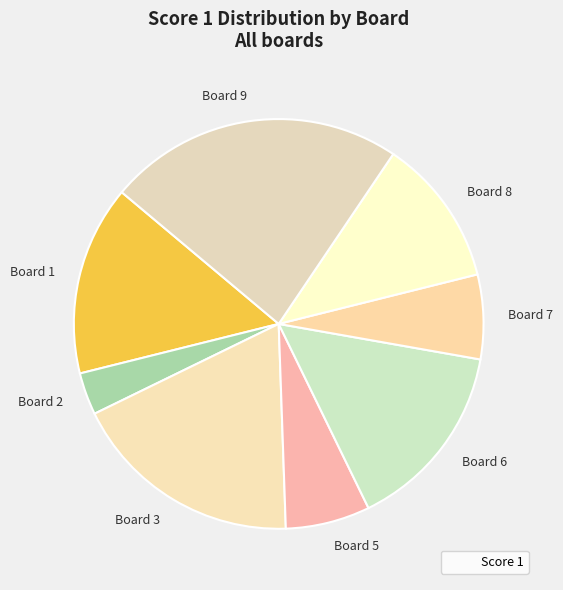

The Board 1 slice represents 30% of the pie. True or false?

False